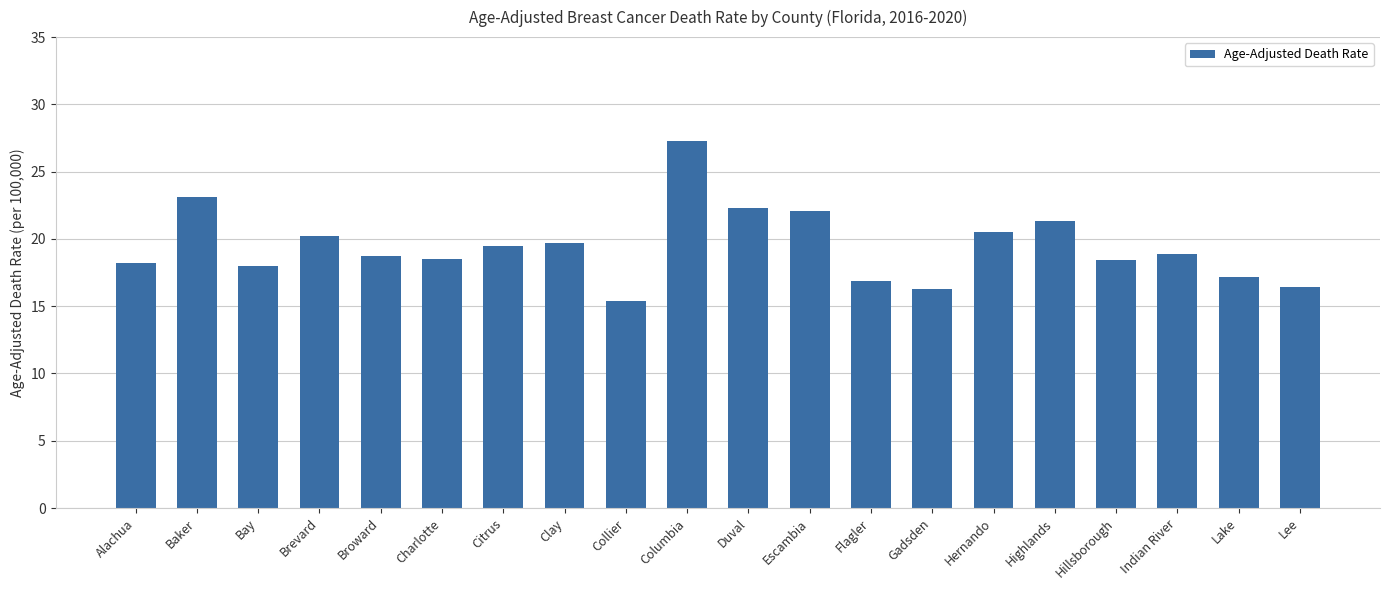

Which label corresponds to the largest value in the chart?

Columbia